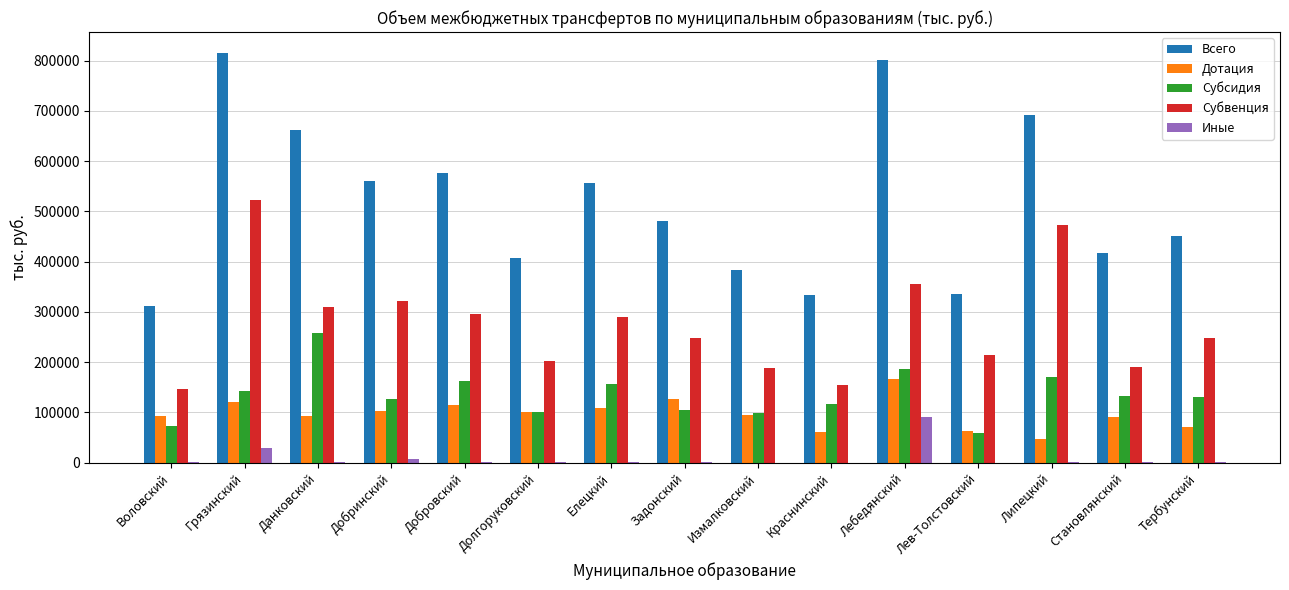

What is the sum of all Субсидия values?

2021048.6